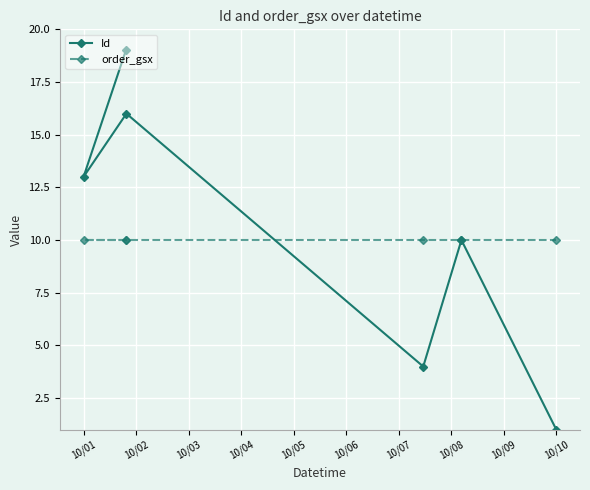

Reading left to right, what are all the values shown in this chart?

Id: 13	19	16	4	10	1
order_gsx: 10	10	10	10	10	10